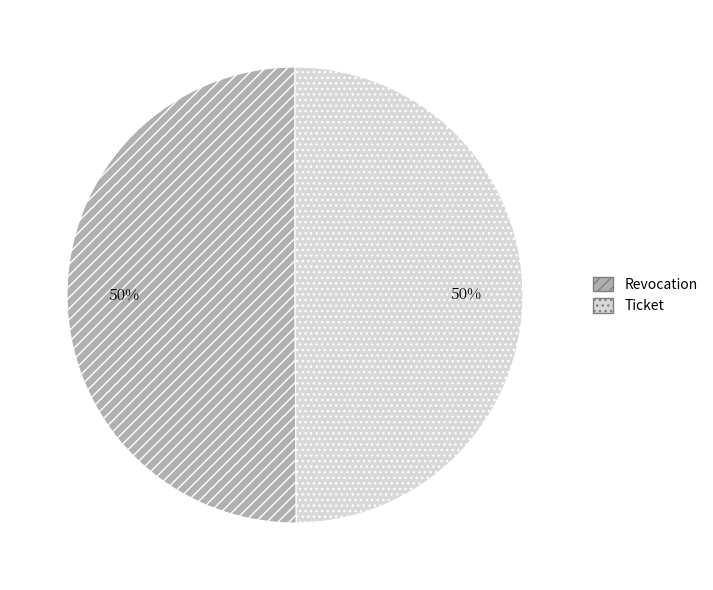

To the nearest percent, what is the average slice percentage?

50%